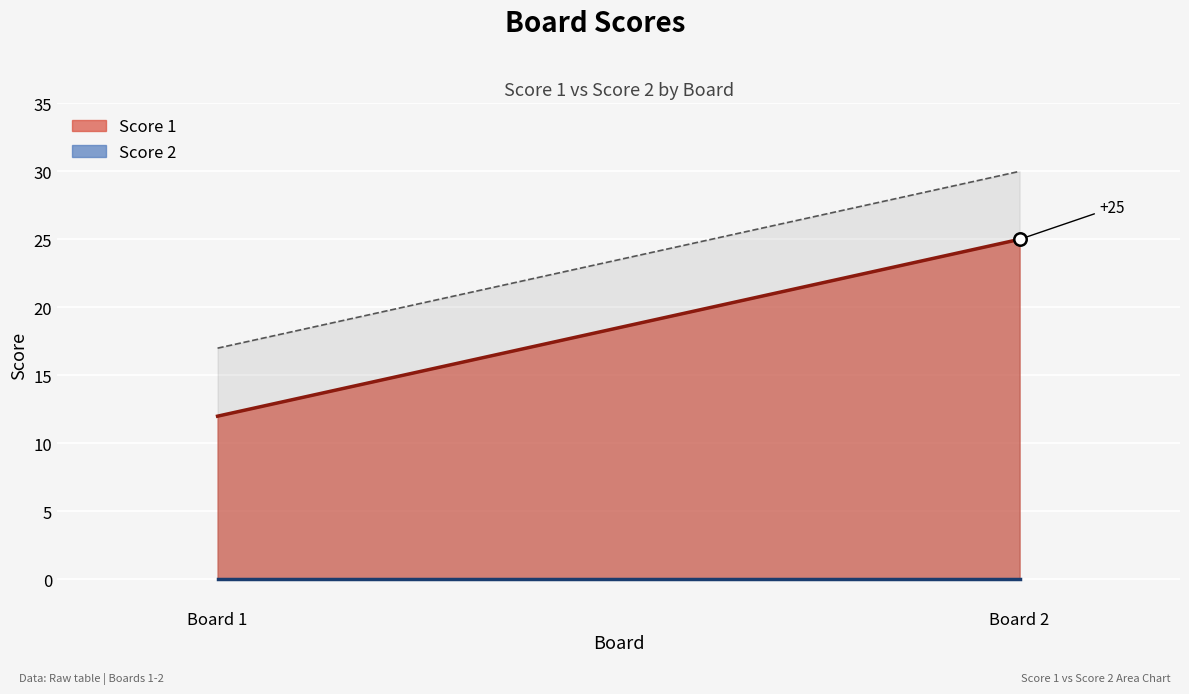

At how many categories does at least one series exceed 16?

1